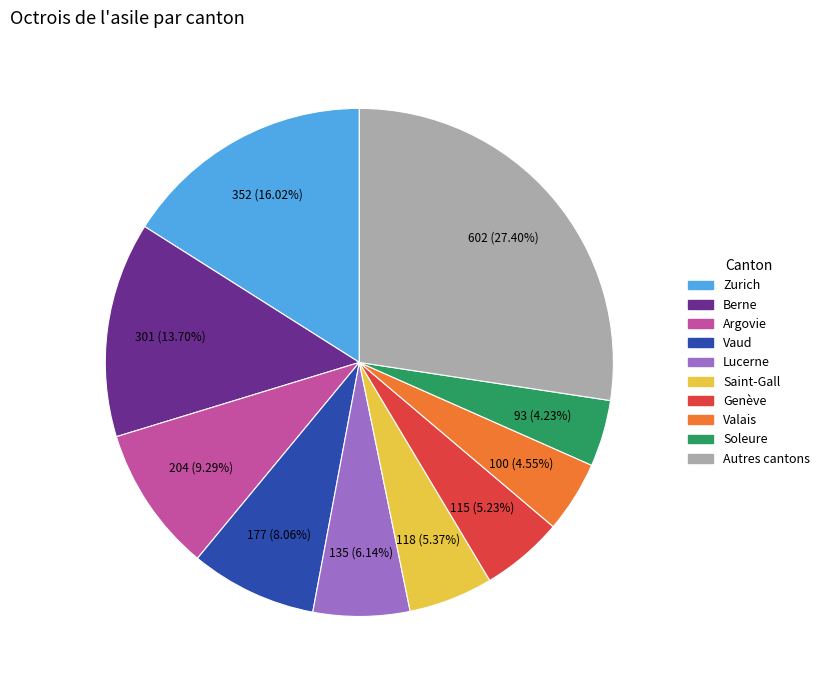

Is there any slice that represents more than half of the pie?

No